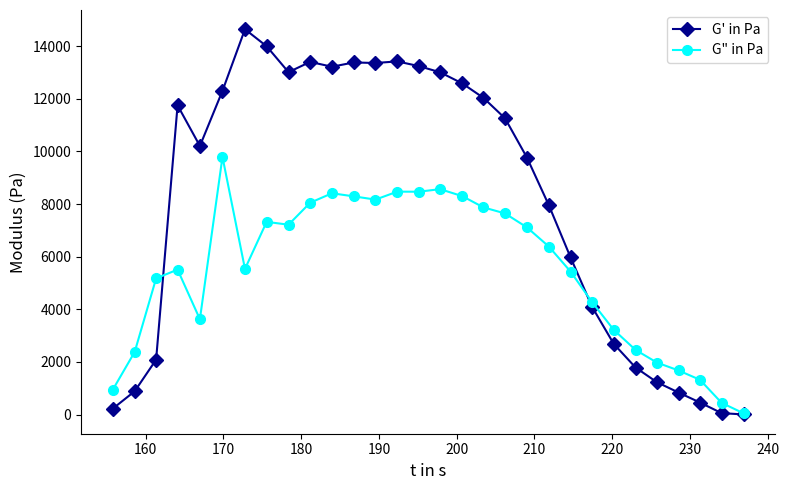

List the series in order of their overall mean, lowest first.

G" in Pa, G' in Pa